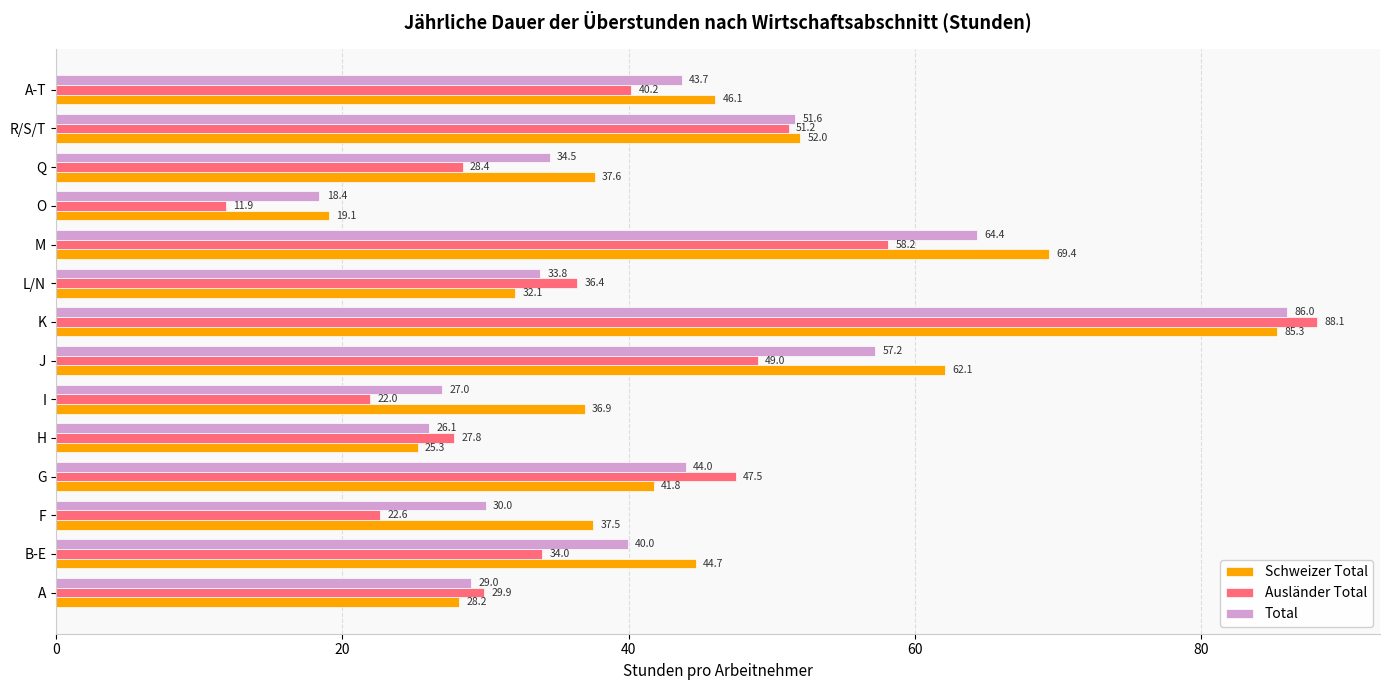

Which series has the largest total across all categories?

Schweizer Total